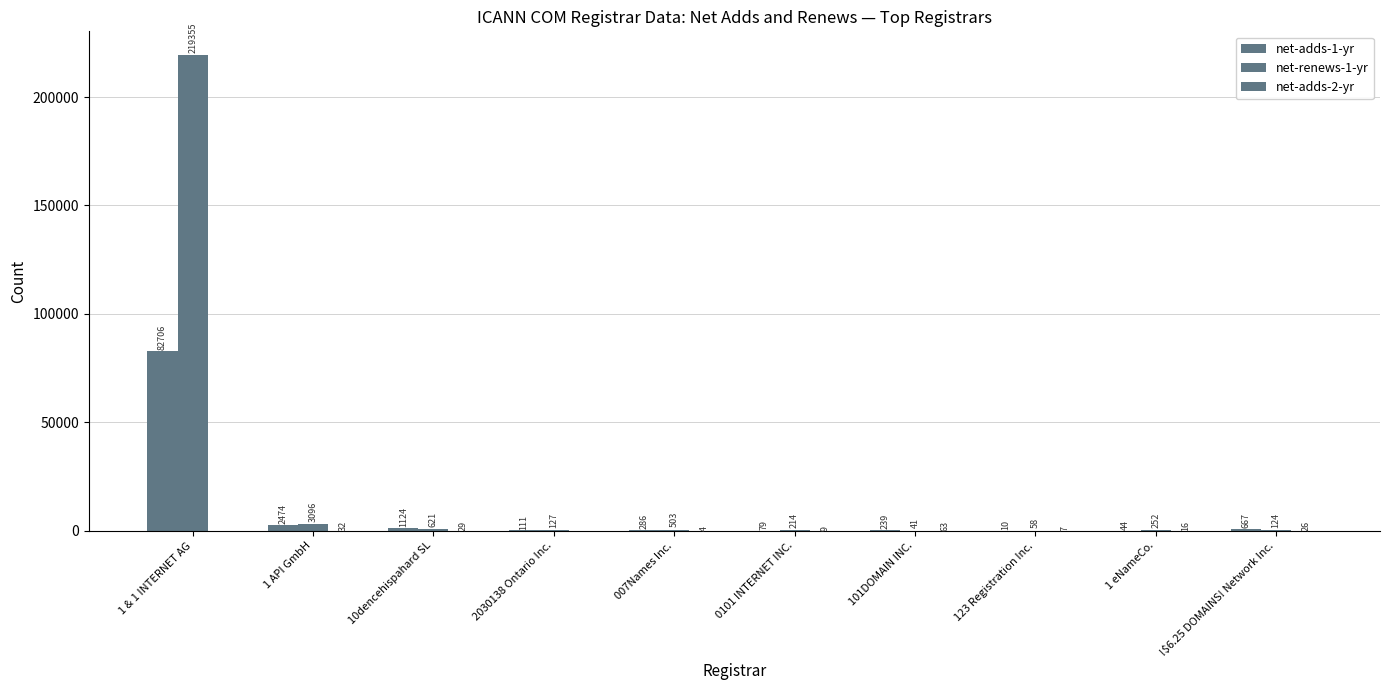

Are the bars grouped side by side (vs. stacked)?

Yes